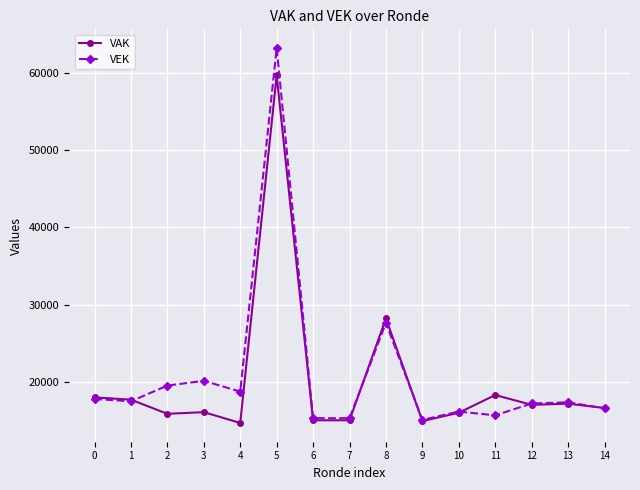

At which category does the chart reach its peak across all series?

5